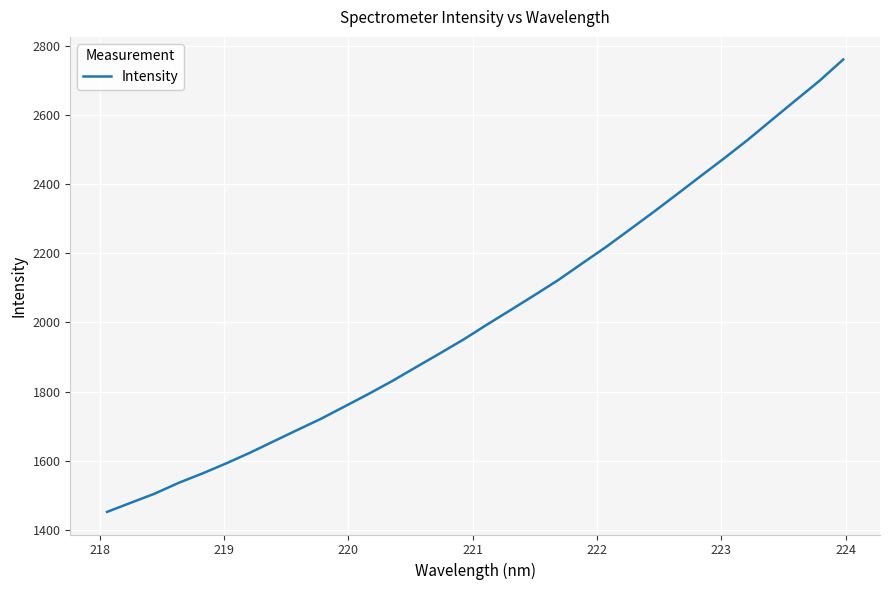

What is the smallest value displayed?

1452.0